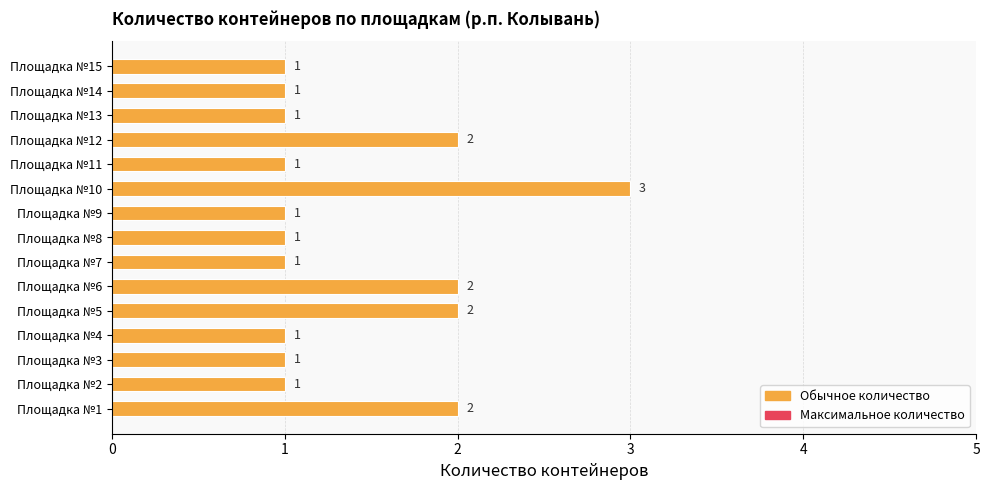

What is the sum of all values?

21